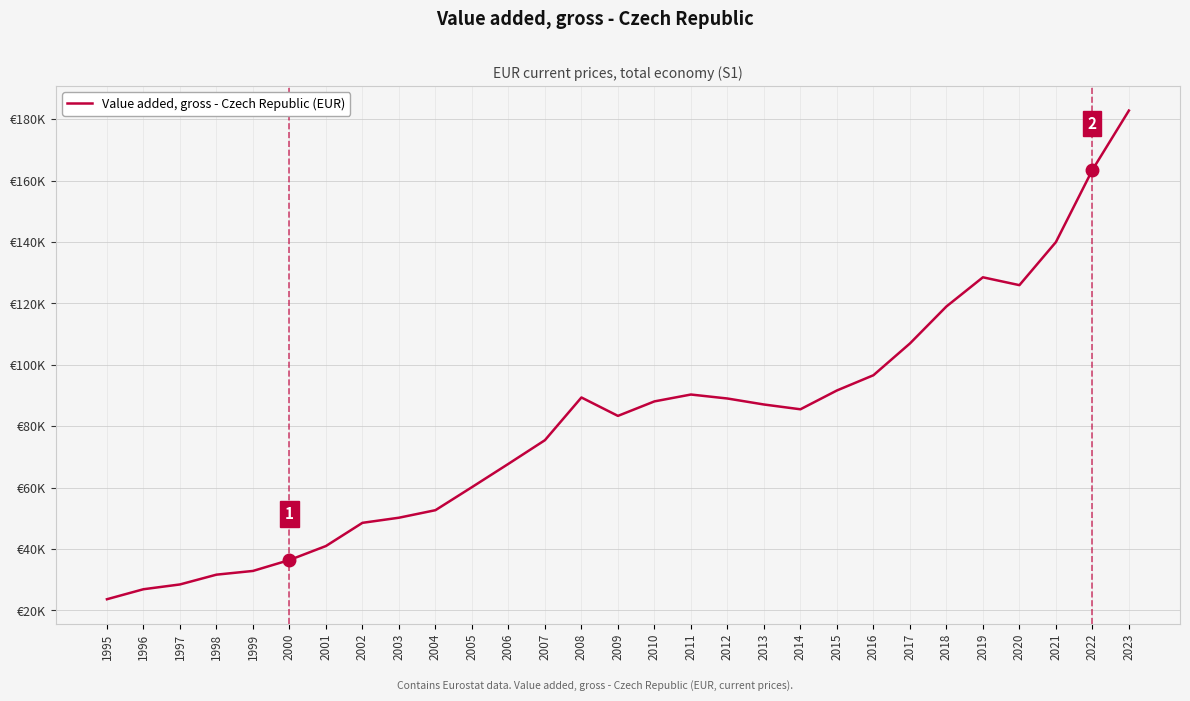

Where is the data nearest to the value 103240?

2017